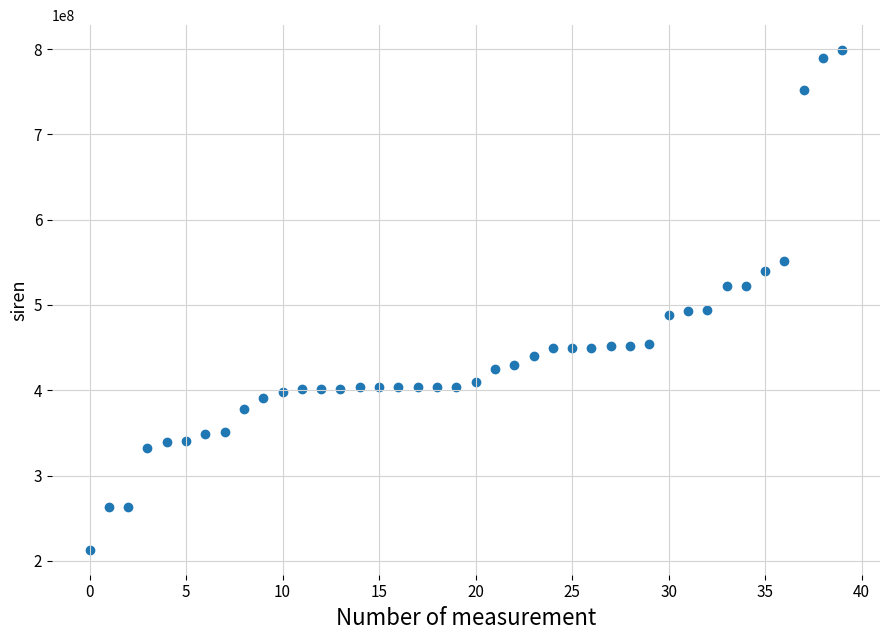

What is the range of Y values (max minus min)?

585567142